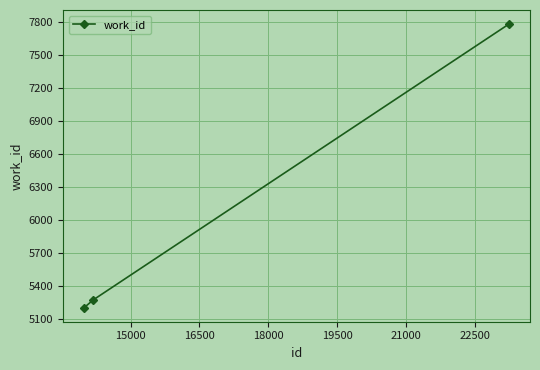

What is the value of the 1st point from the left?

5201